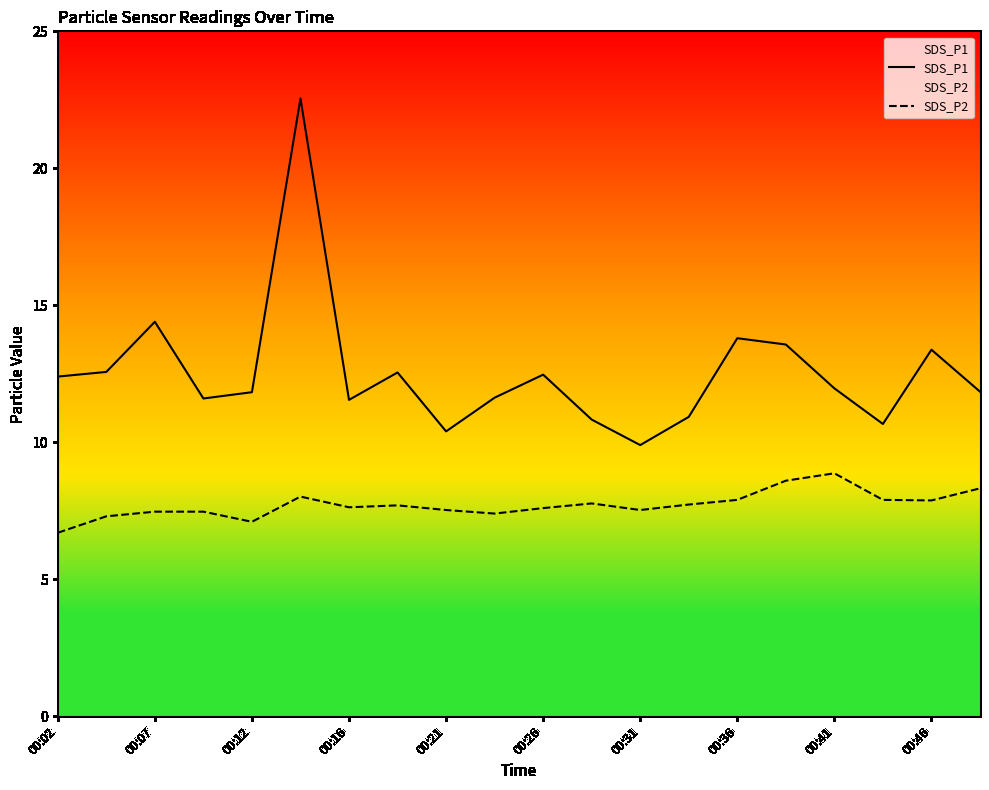

List the series in order of their overall mean, highest first.

SDS_P1, SDS_P2